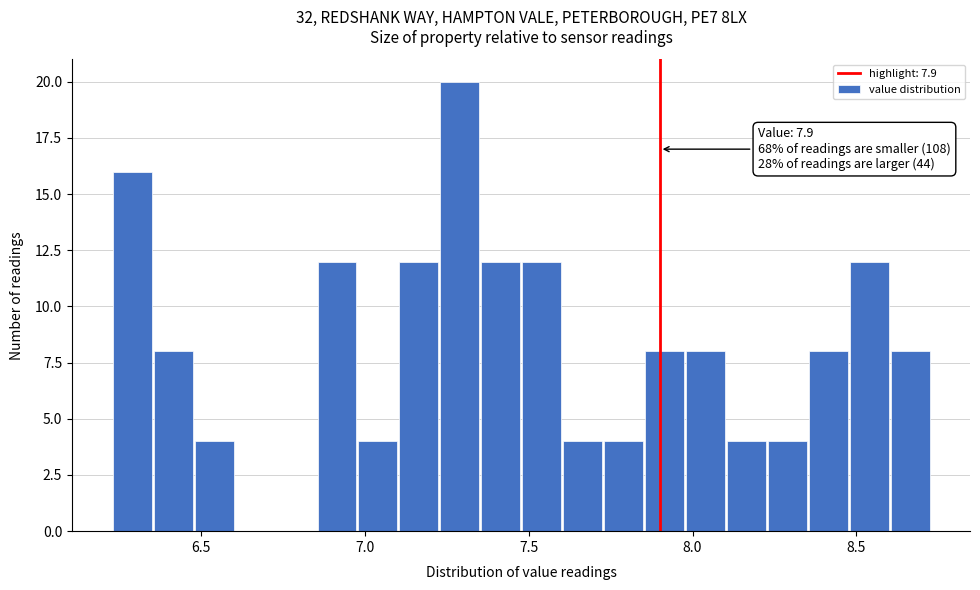

Read against the x-axis, roughly where is the centre of the tallest bar?

7.30